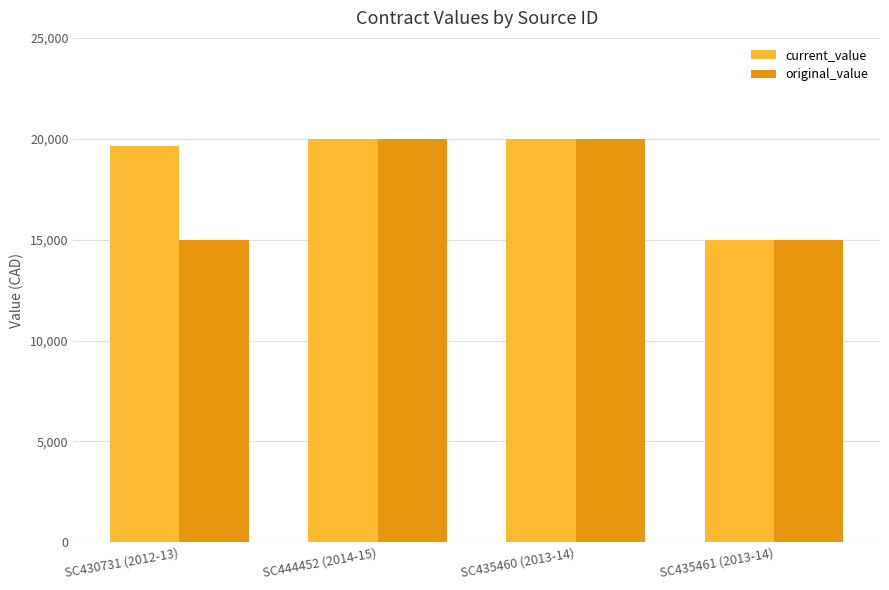

How many data points does each series have?

4